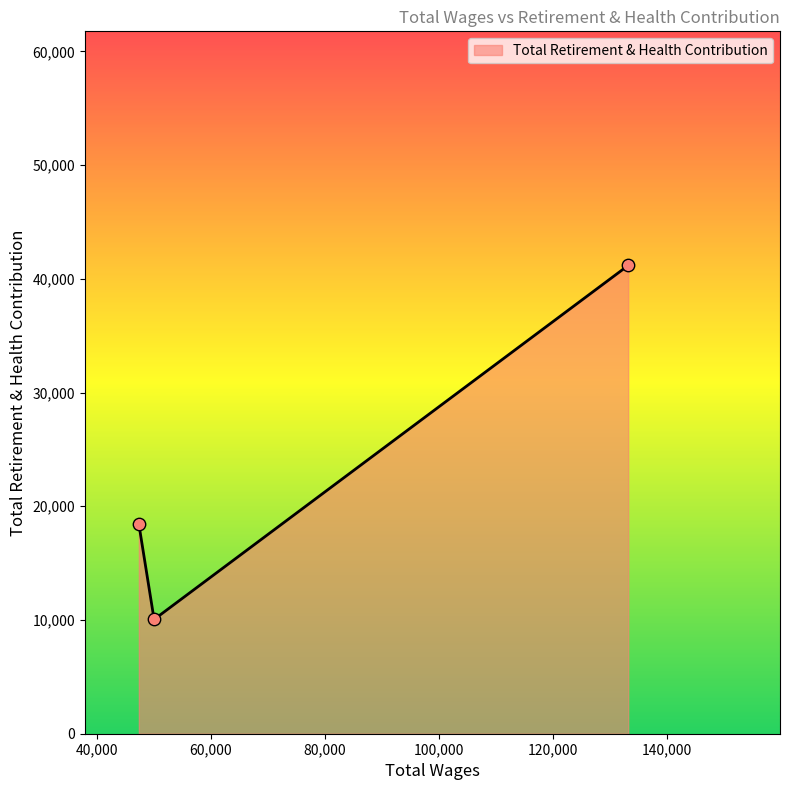

What is the maximum value shown in the chart?

41174